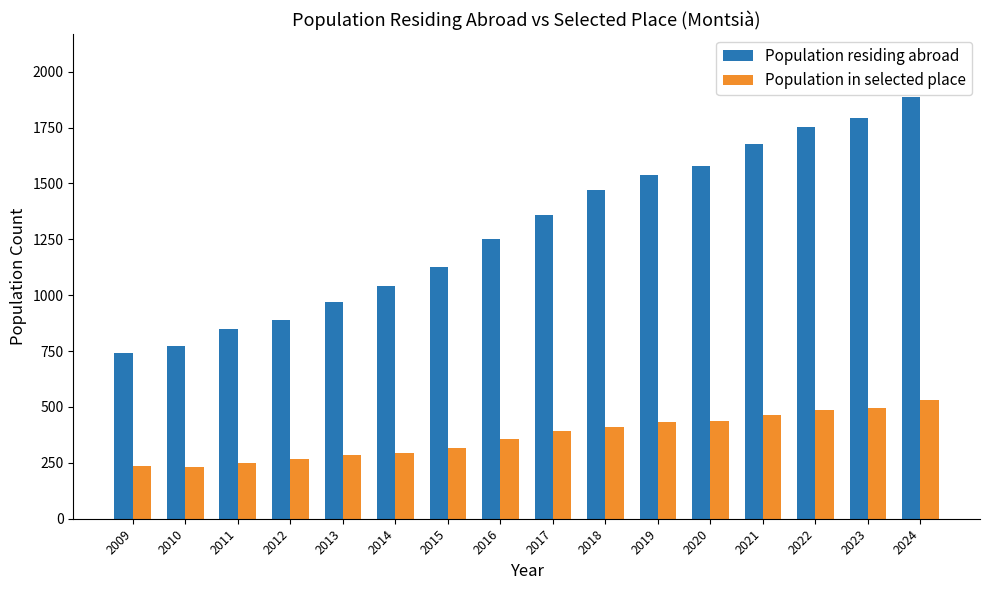

How many bars are there in each group?

2